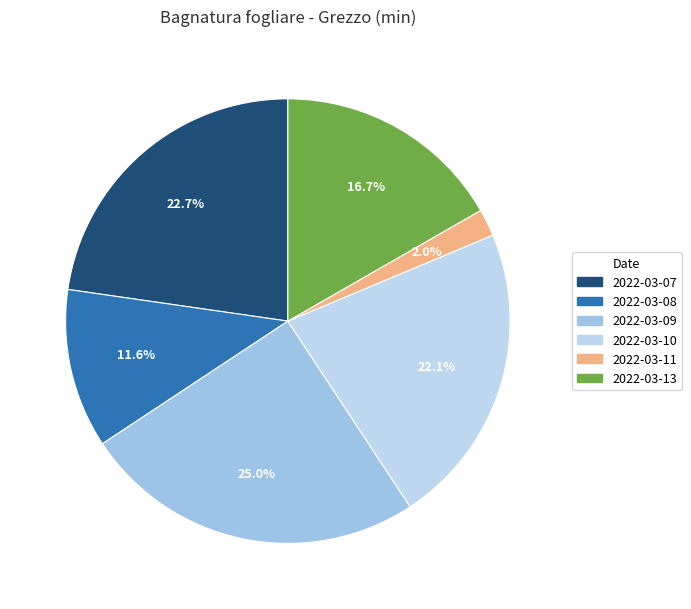

Count the number of slices in the pie.

6